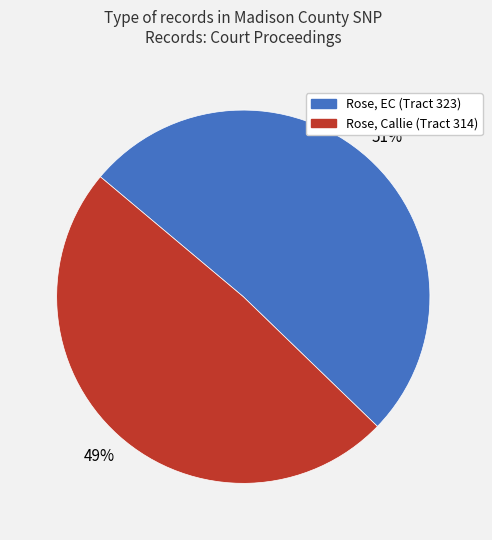

Does Rose, Callie (Tract 314) account for over 50% of the chart?

No